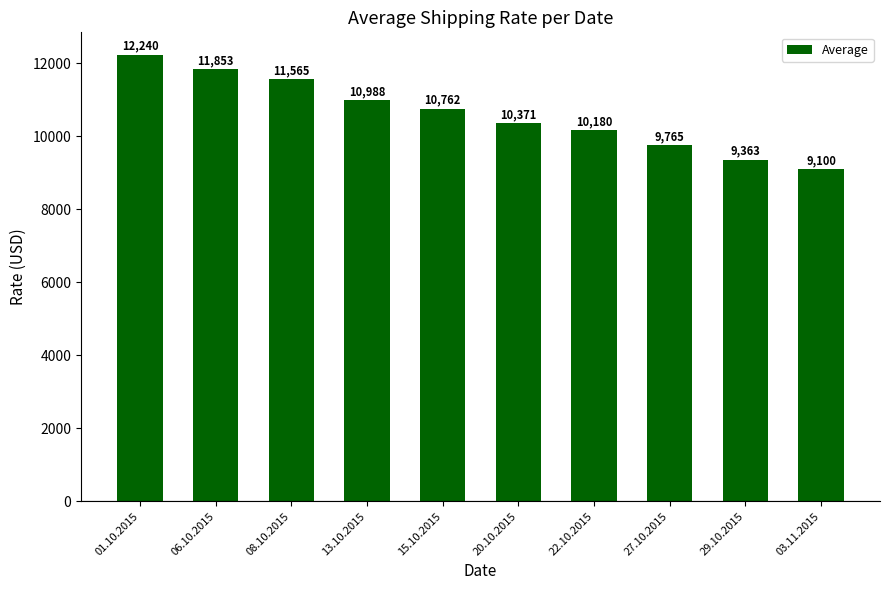

What is the ratio of the value at 01.10.2015 to the value at 06.10.2015?

1.0